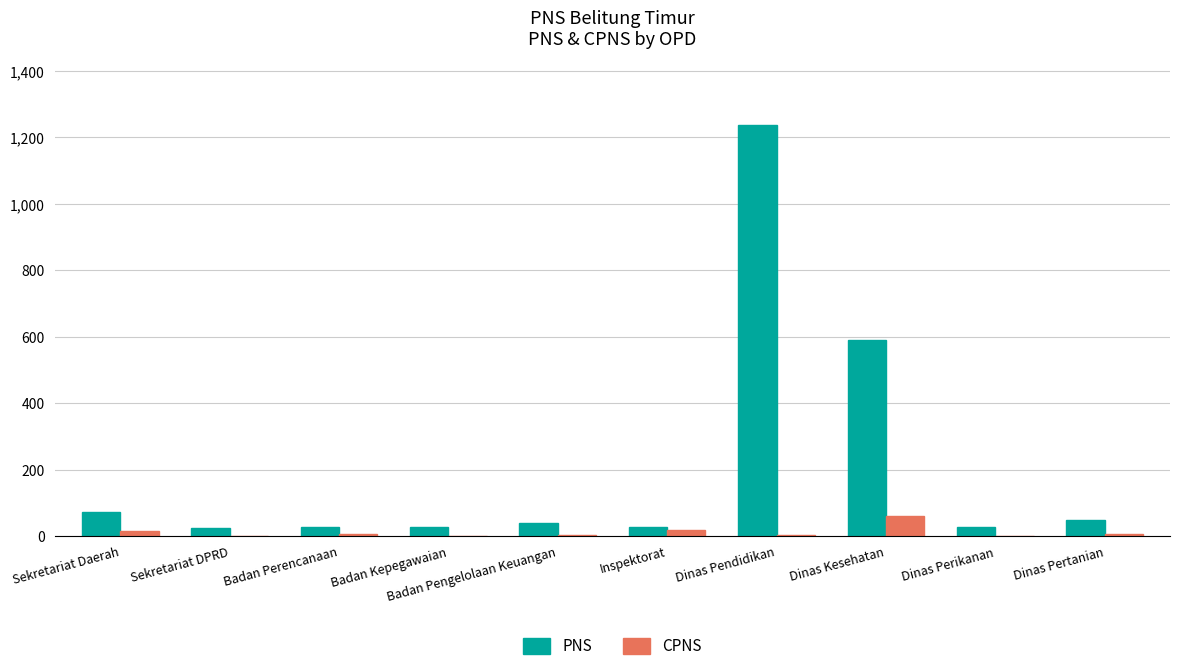

At how many categories does at least one series exceed 282?

2